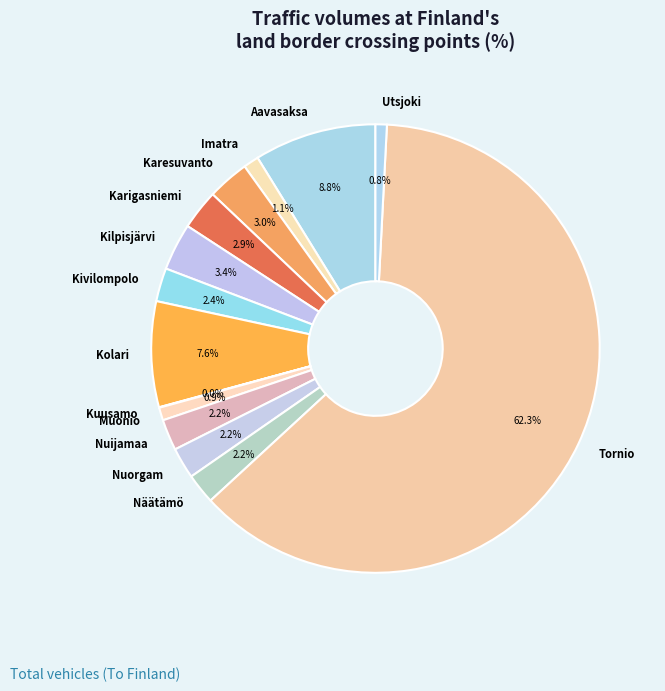

Between Kilpisjärvi and Nuijamaa, which is larger?

Kilpisjärvi